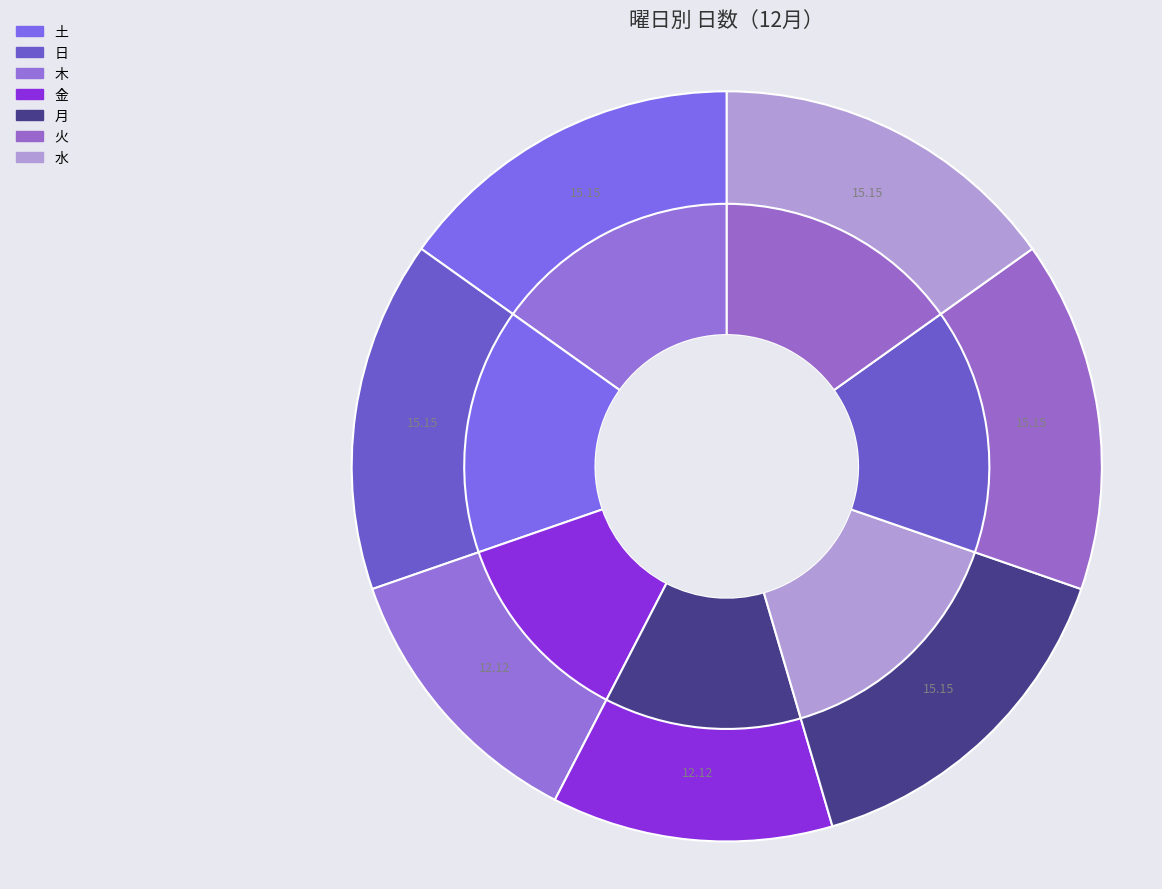

To the nearest percent, what percentage of the pie is 木?

12%